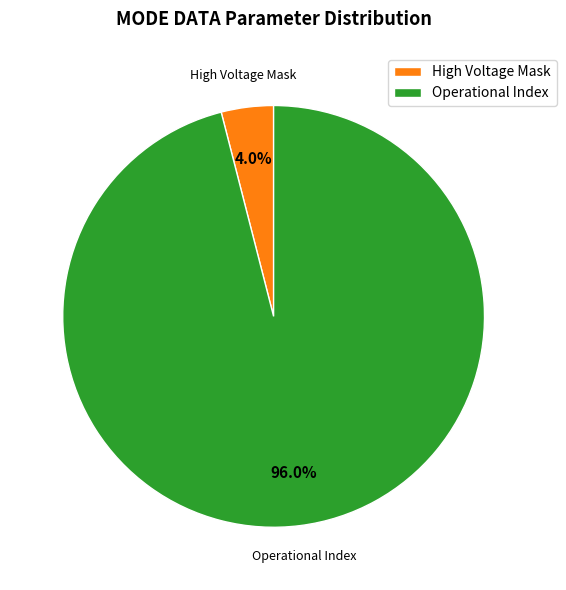

What is the majority slice?

Operational Index